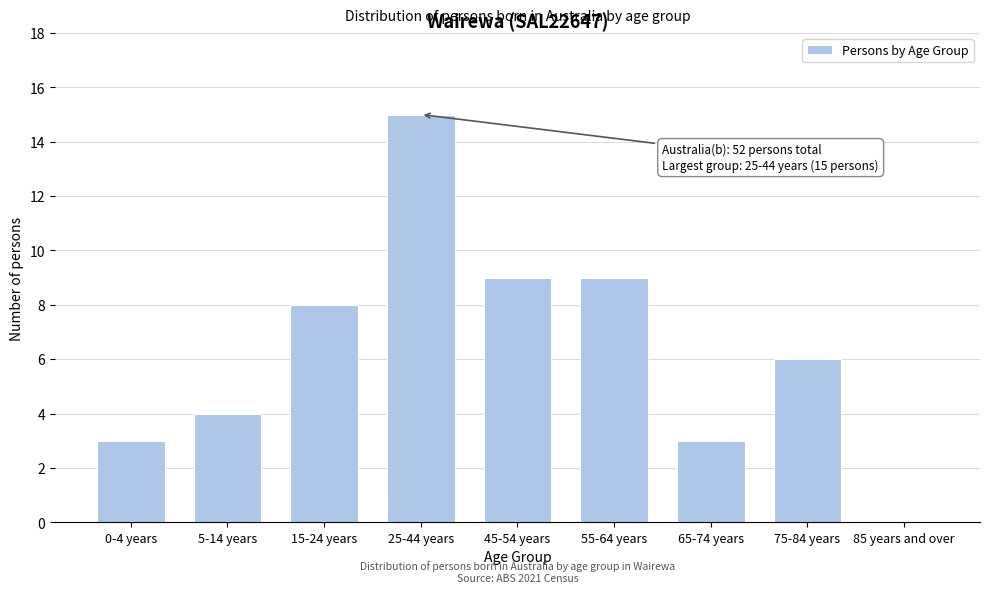

Reading left to right, extract all data points from this chart.

0-4 years=3	5-14 years=4	15-24 years=8	25-44 years=15	45-54 years=9	55-64 years=9	65-74 years=3	75-84 years=6	85 years and over=0